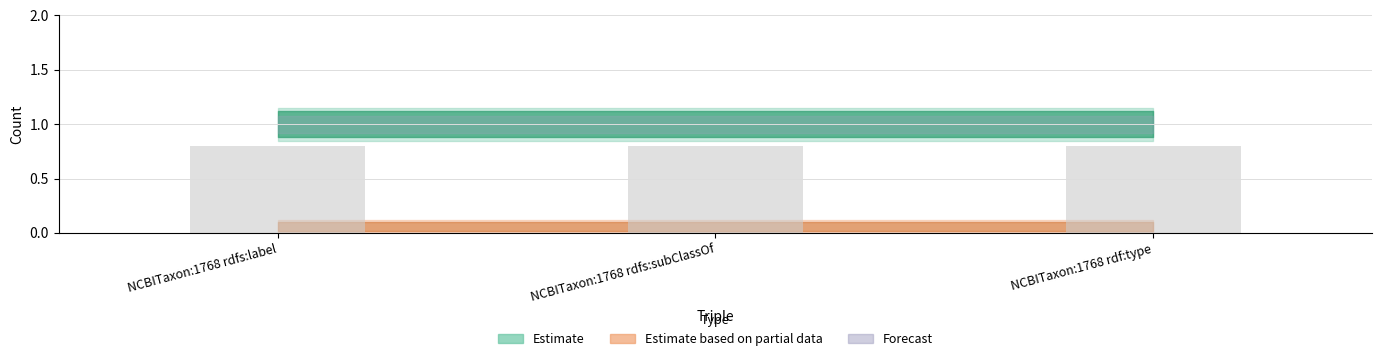

What is the sum of the assertion values at NCBITaxon:1768 rdfs:subClassOf and NCBITaxon:1768 rdfs:label?

2